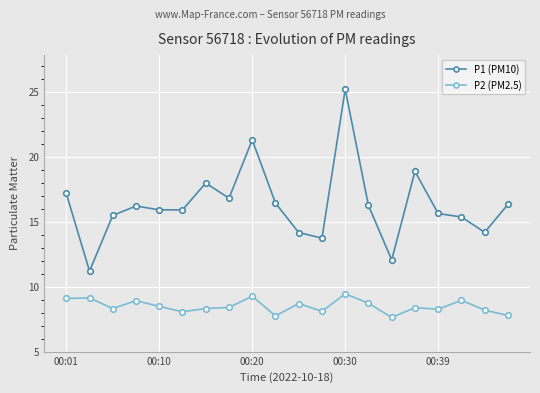

What is the lowest value of the P2 (PM2.5) series?

7.6